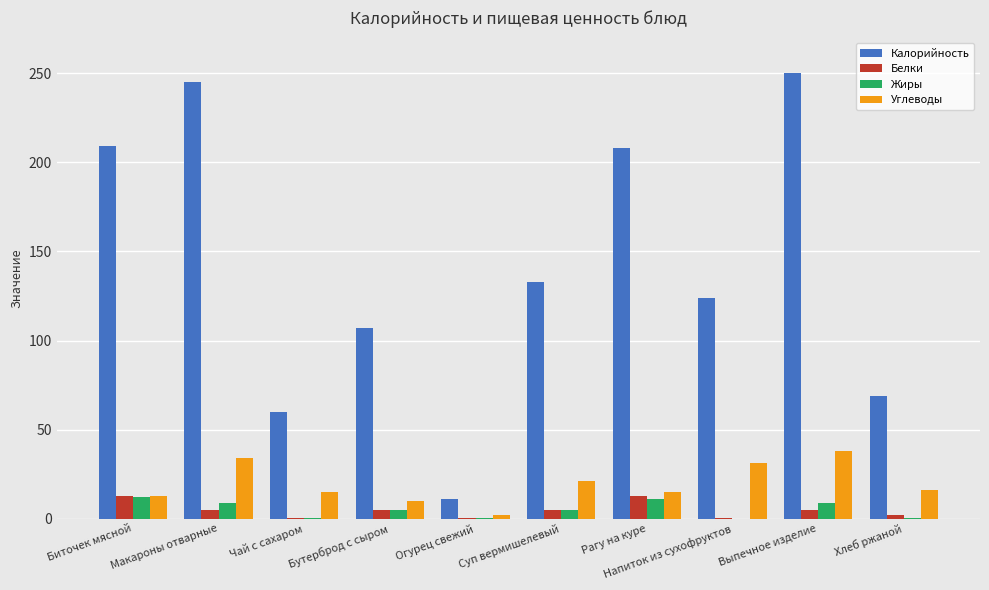

What are all the series names shown in the legend?

Калорийность, Белки, Жиры, Углеводы